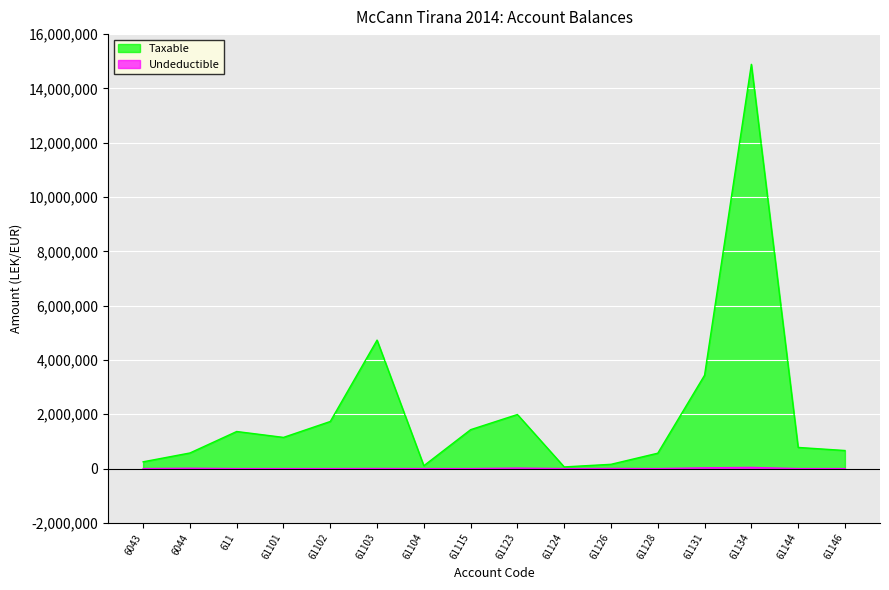

Rank the categories by Taxable value from highest to lowest.

61134, 61103, 61131, 61123, 61102, 61115, 611, 61101, 61144, 61146, 6044, 61128, 6043, 61126, 61104, 61124